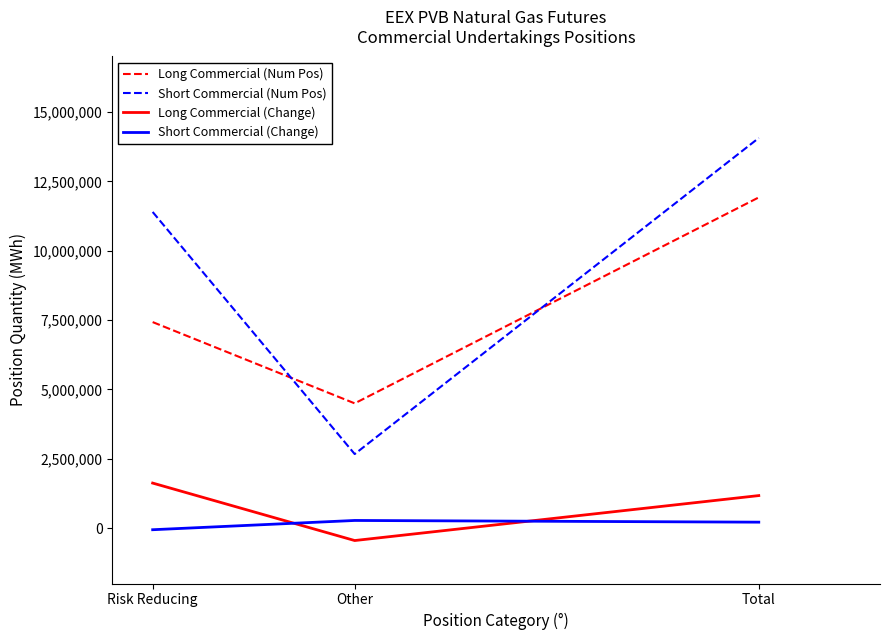

Between Other and Total, which series saw the biggest shift?

Short Commercial (Num Pos)